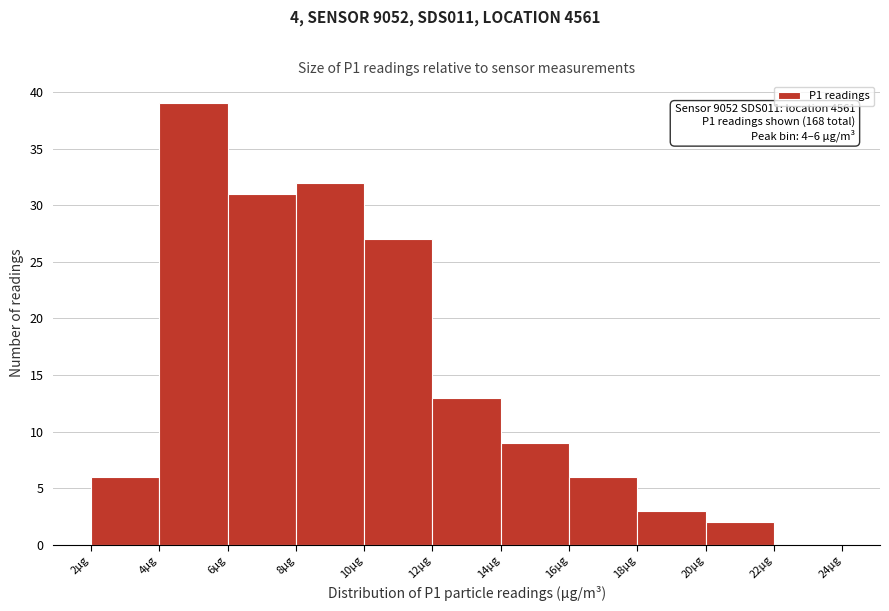

Which range on the x-axis has the tallest bar?

4 to 6